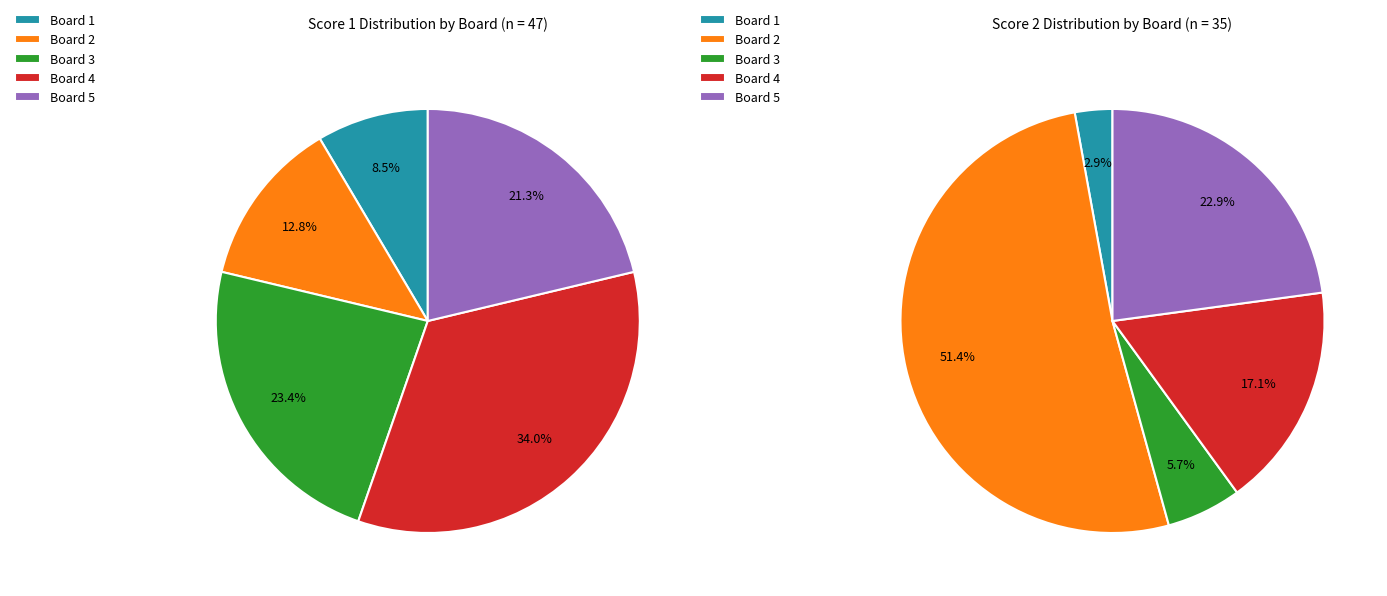

To the nearest percent, what is the difference between the largest and smallest slice percentages?

26%